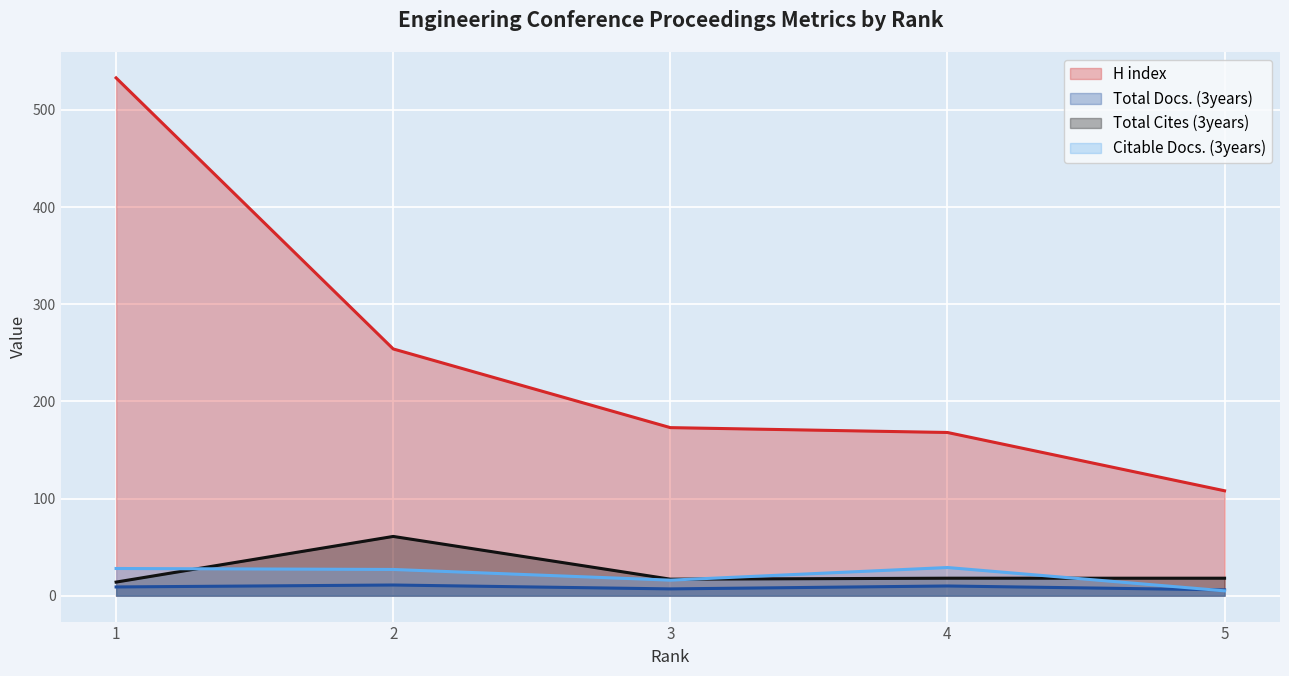

The H index series shows 533 at 1. True or false?

True